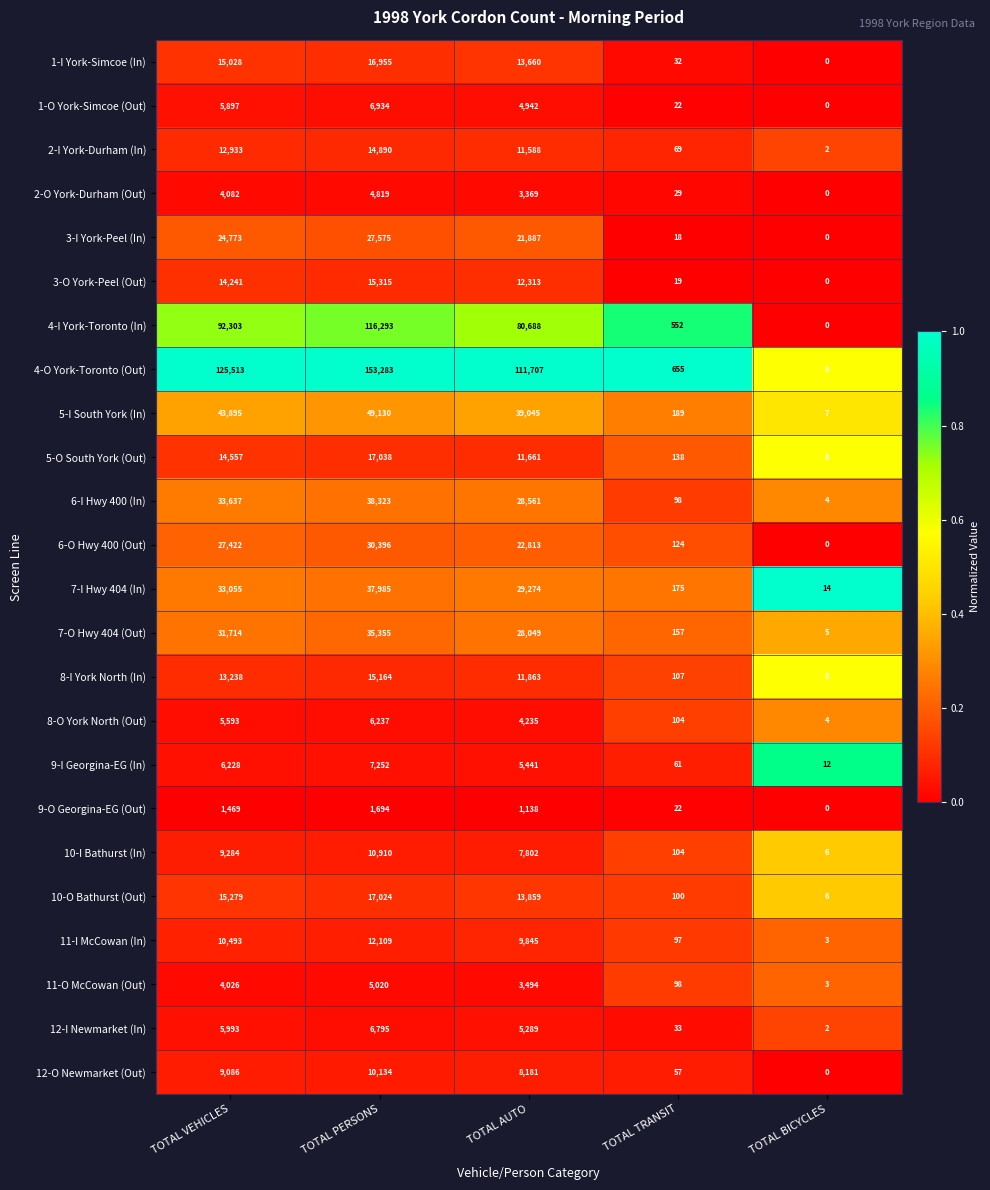

What is the difference between the 5-I South York (In) values at TOTAL BICYCLES and TOTAL VEHICLES?

43888